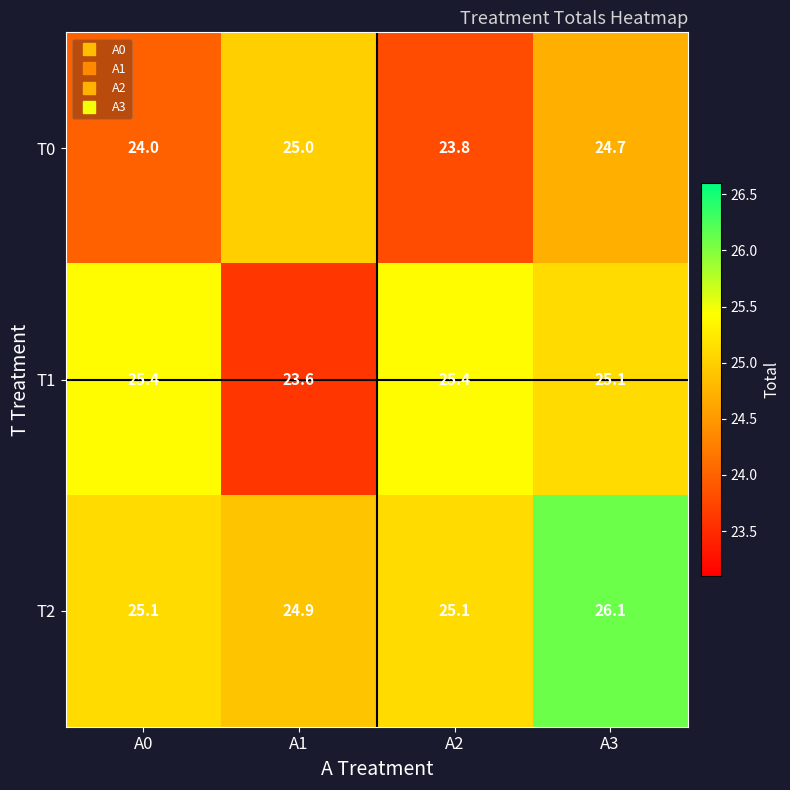

Which series has the largest total across all categories?

T2